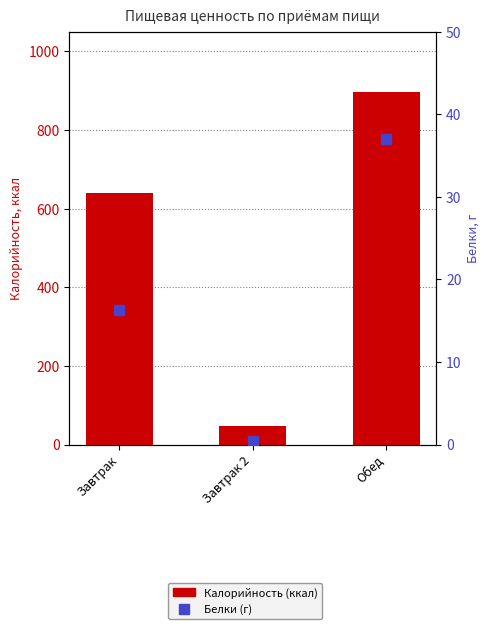

The Белки (г) series shows 29.0 at Завтрак. True or false?

False